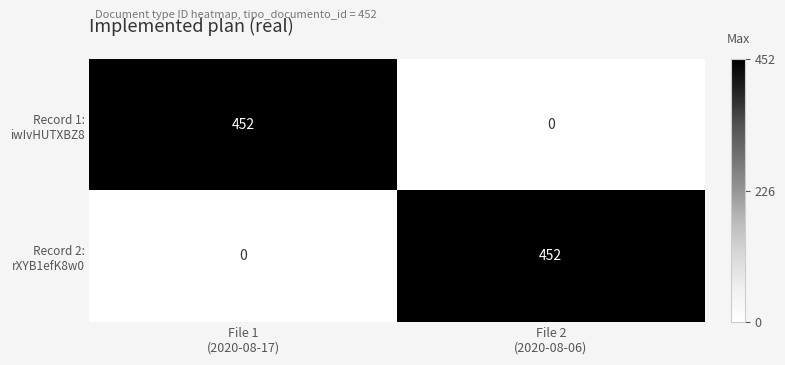

What is the greatest value displayed?

452